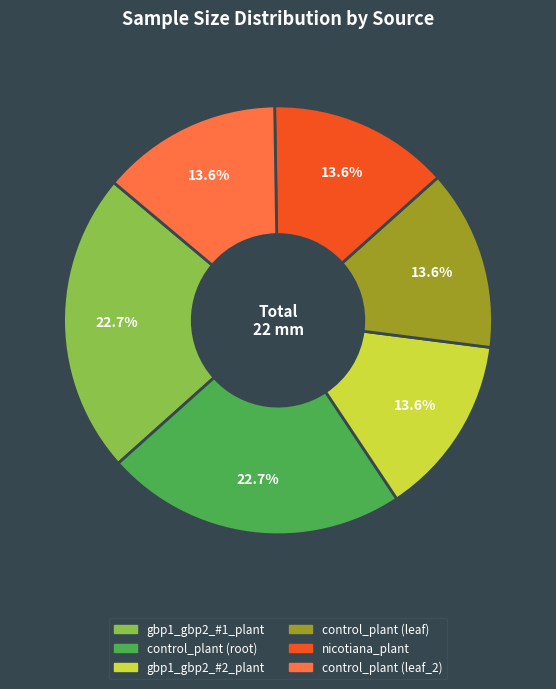

The gbp1_gbp2_#2_plant slice represents 14% of the pie. True or false?

True